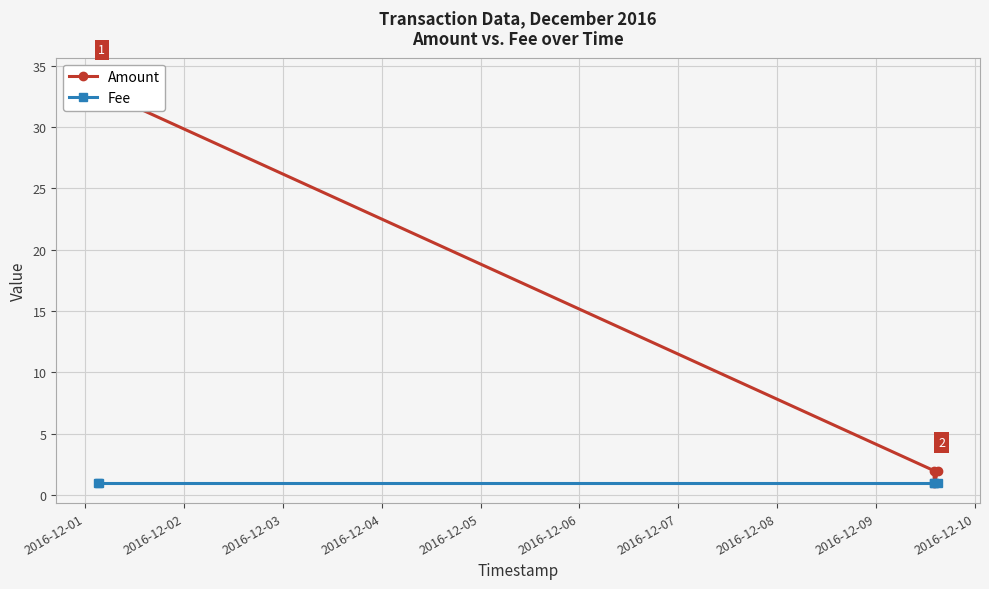

At which label does Fee reach its peak?

2016-12-01